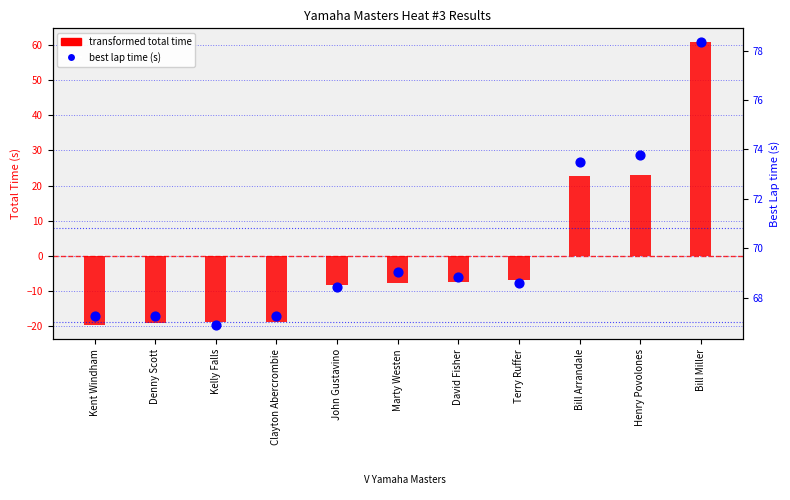

At how many categories does at least one series exceed 6?

11